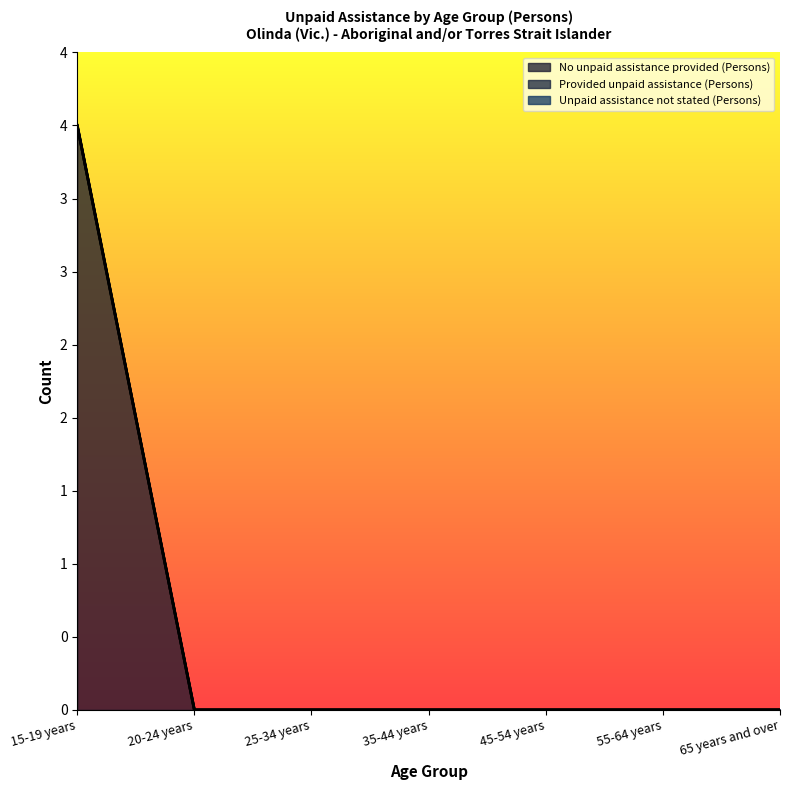

What is the difference between the maximum and minimum values in the No unpaid assistance provided (Persons) series?

4